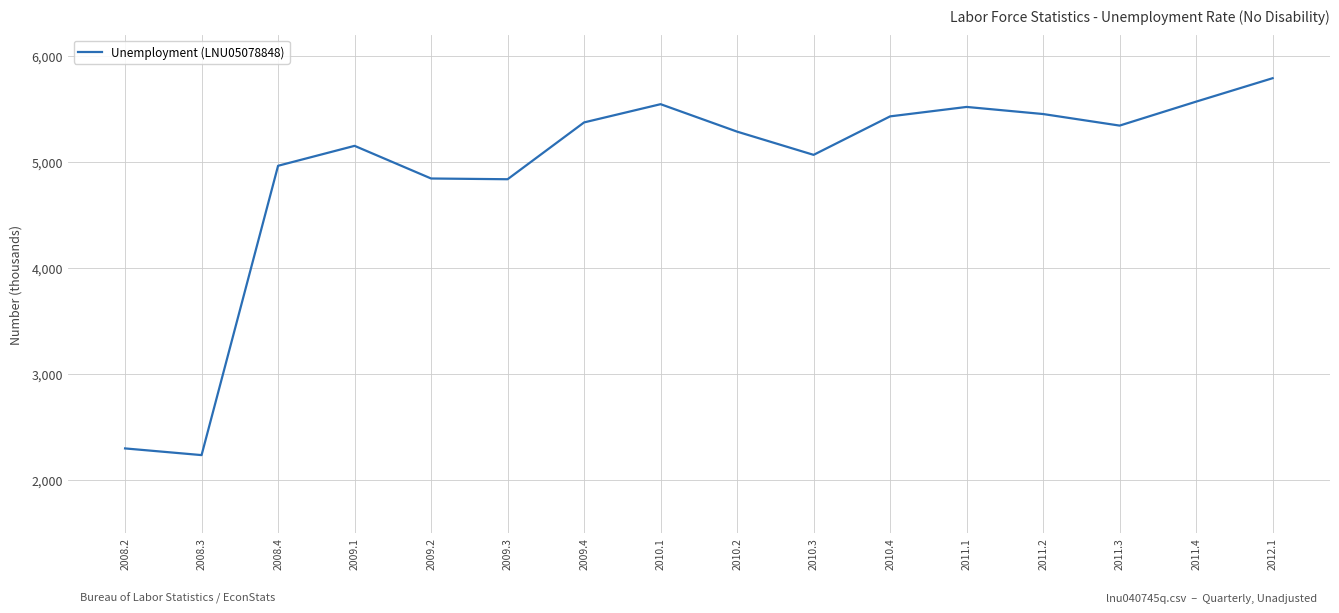

What is the difference between the maximum and minimum values?

3555